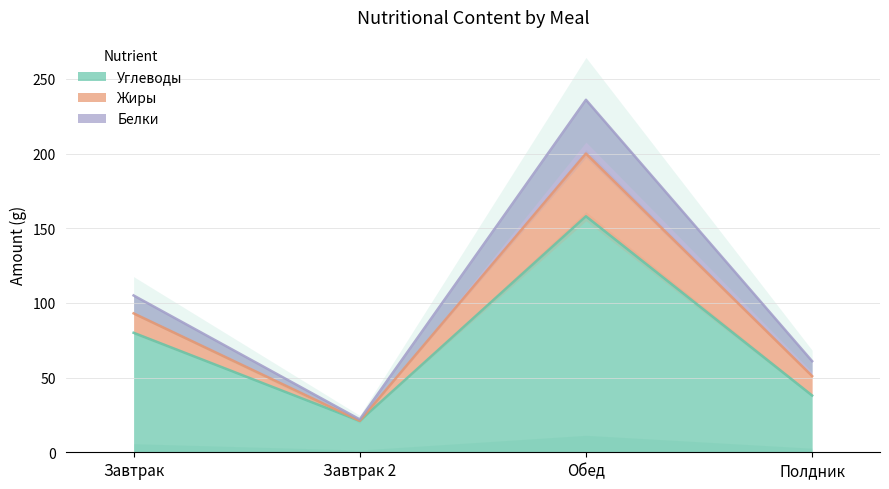

Where is Углеводы nearest to the value 89?

Завтрак